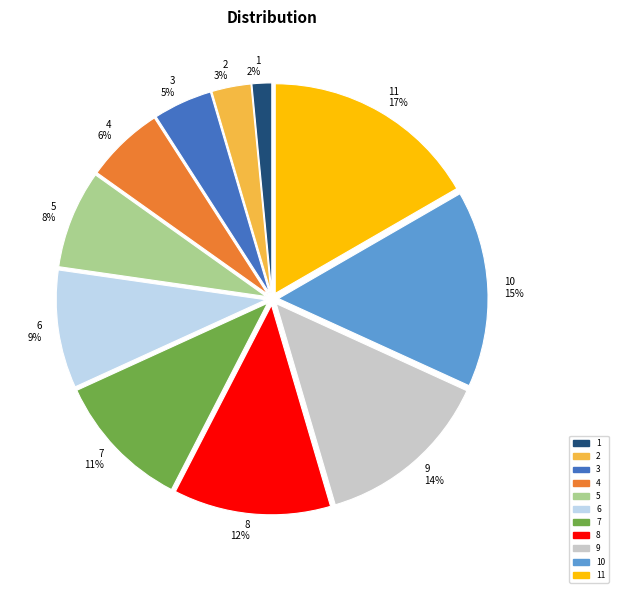

To the nearest percent, what is the average slice percentage?

9%